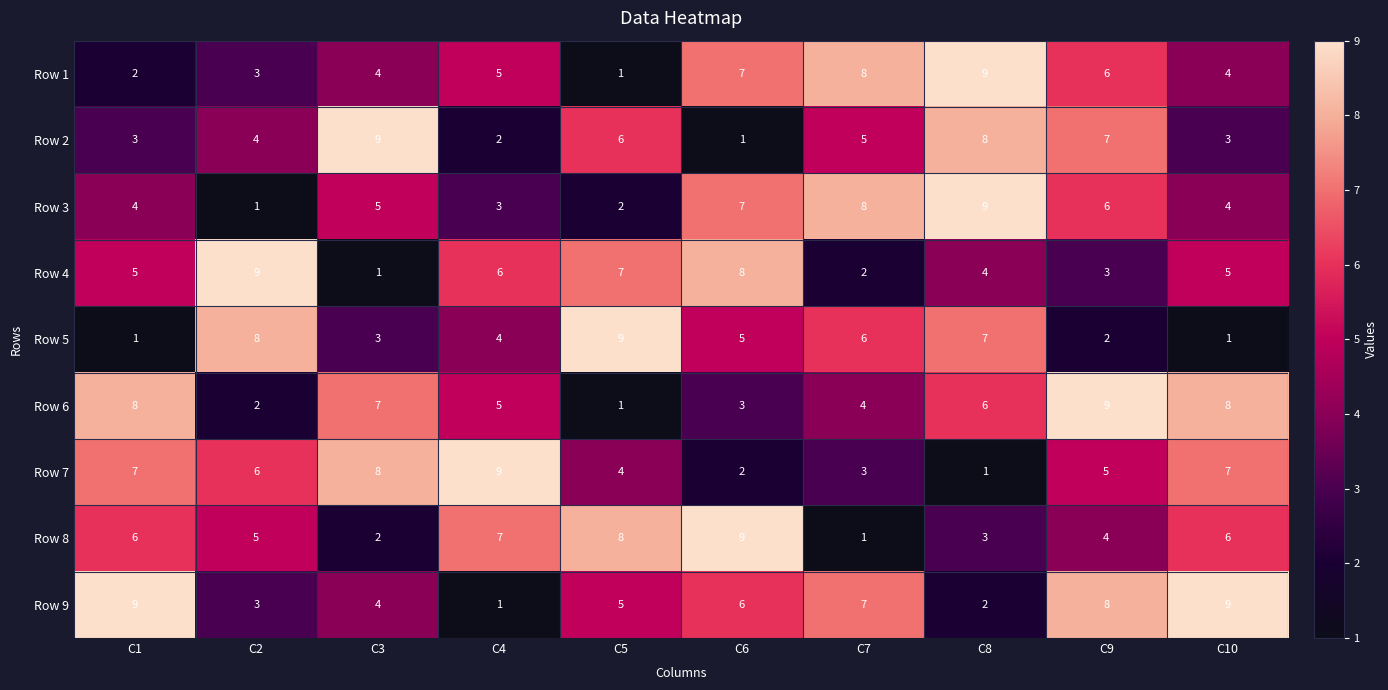

Between C2 and C9, which series saw the biggest shift?

Row 6